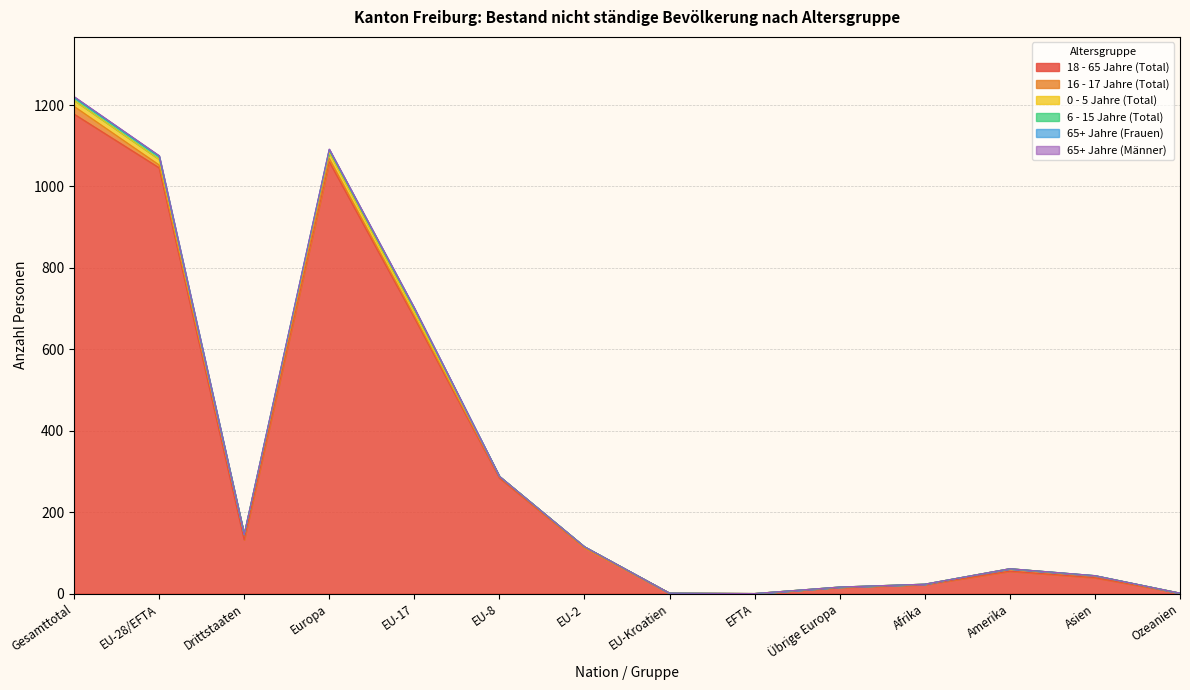

Reading right to left, extract all data points from this chart.

18 - 65 Jahre (Total): Ozeanien=1	Asien=39	Amerika=55	Afrika=22	Übrige Europa=15	EFTA=0	EU-Kroatien=1	EU-2=113	EU-8=284	EU-17=678	Europa=1061	Drittstaaten=132	EU-28/EFTA=1046	Gesamttotal=1178
16 - 17 Jahre (Total): Ozeanien=0	Asien=4	Amerika=6	Afrika=1	Übrige Europa=1	EFTA=0	EU-Kroatien=0	EU-2=0	EU-8=3	EU-17=4	Europa=8	Drittstaaten=12	EU-28/EFTA=7	Gesamttotal=19
0 - 5 Jahre (Total): Ozeanien=0	Asien=1	Amerika=0	Afrika=0	Übrige Europa=0	EFTA=0	EU-Kroatien=0	EU-2=2	EU-8=1	EU-17=11	Europa=14	Drittstaaten=1	EU-28/EFTA=14	Gesamttotal=15
6 - 15 Jahre (Total): Ozeanien=0	Asien=0	Amerika=0	Afrika=0	Übrige Europa=0	EFTA=0	EU-Kroatien=0	EU-2=0	EU-8=0	EU-17=7	Europa=7	Drittstaaten=0	EU-28/EFTA=7	Gesamttotal=7
65+ Jahre (Frauen): Ozeanien=0	Asien=0	Amerika=0	Afrika=0	Übrige Europa=0	EFTA=0	EU-Kroatien=0	EU-2=0	EU-8=0	EU-17=1	Europa=1	Drittstaaten=0	EU-28/EFTA=1	Gesamttotal=1
65+ Jahre (Männer): Ozeanien=0	Asien=0	Amerika=0	Afrika=0	Übrige Europa=0	EFTA=0	EU-Kroatien=0	EU-2=0	EU-8=0	EU-17=1	Europa=1	Drittstaaten=0	EU-28/EFTA=1	Gesamttotal=1